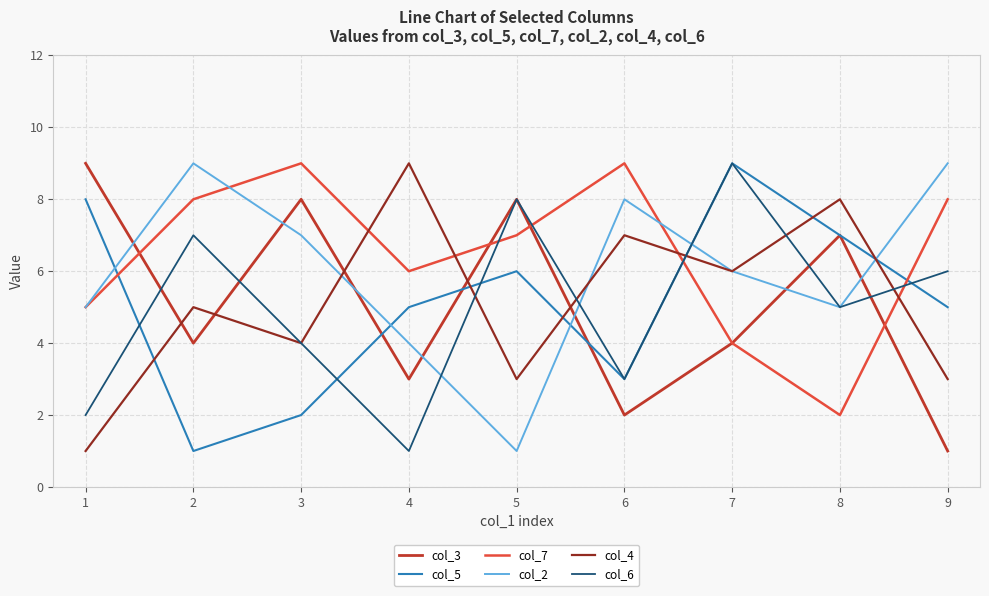

The col_2 series shows 4 at 3. True or false?

False